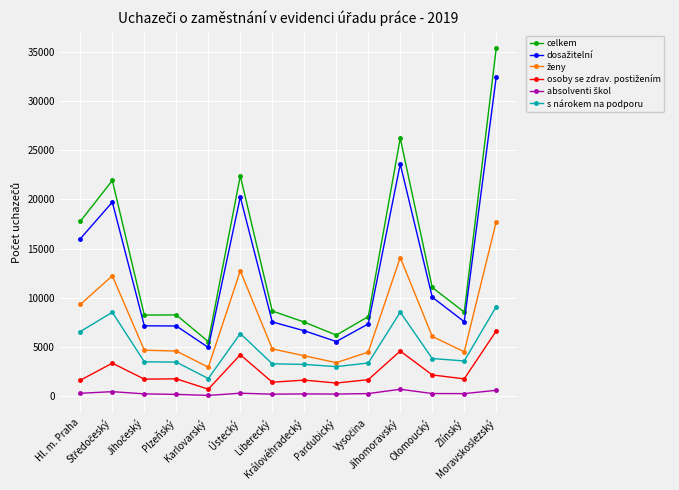

Does the chart have visible grid lines?

Yes